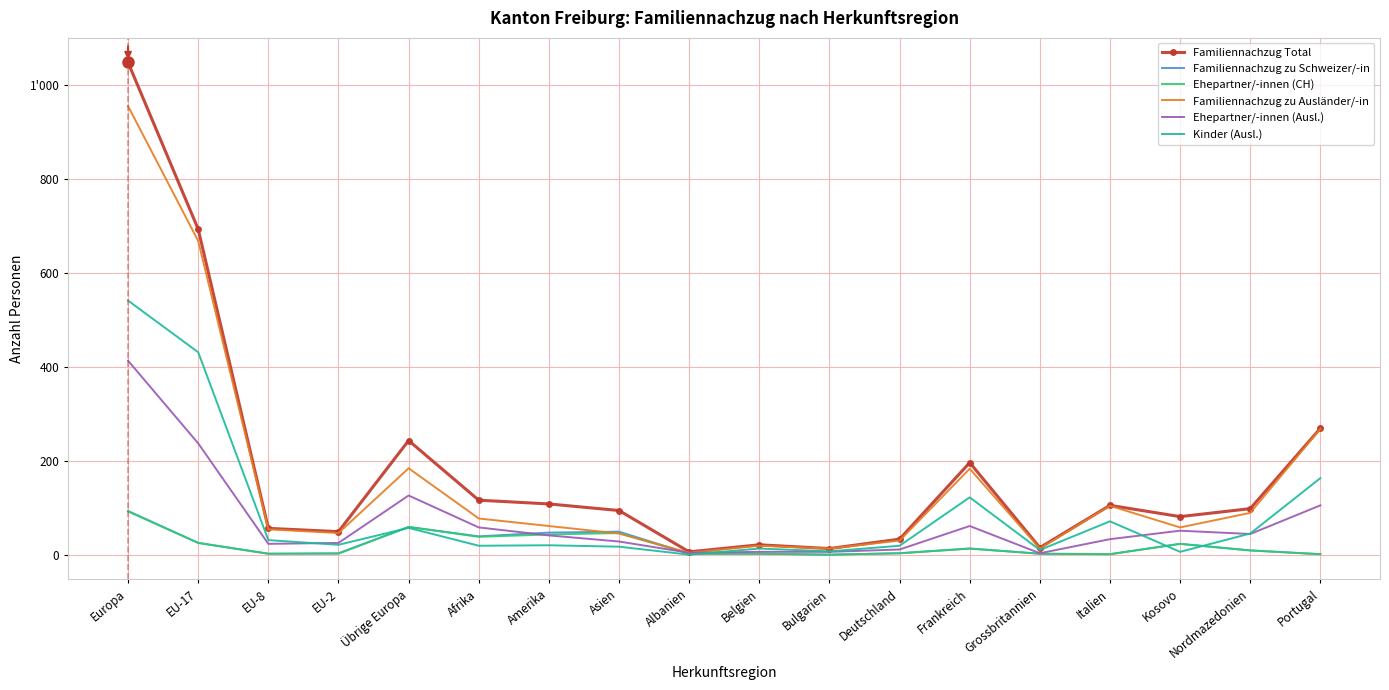

What are all the series names shown in the legend?

Familiennachzug Total, Familiennachzug zu Schweizer/-in, Ehepartner/-innen (CH), Familiennachzug zu Ausländer/-in, Ehepartner/-innen (Ausl.), Kinder (Ausl.)